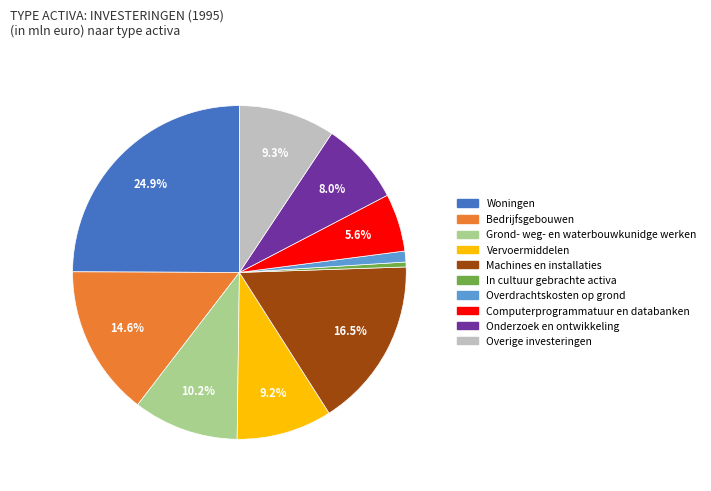

Which category has the smallest portion of the pie?

In cultuur gebrachte activa